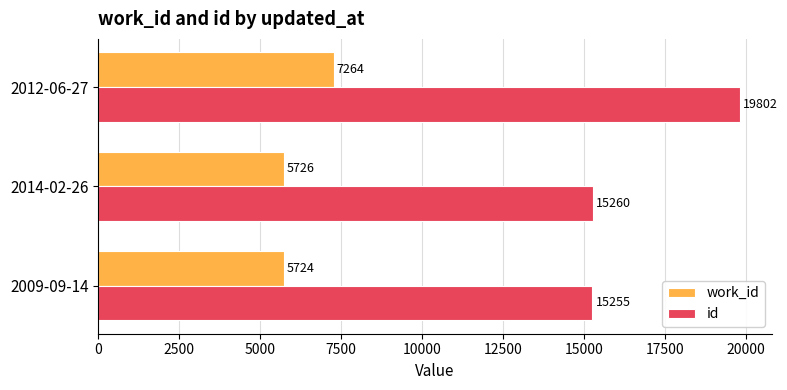

How many distinct data groups are displayed?

2